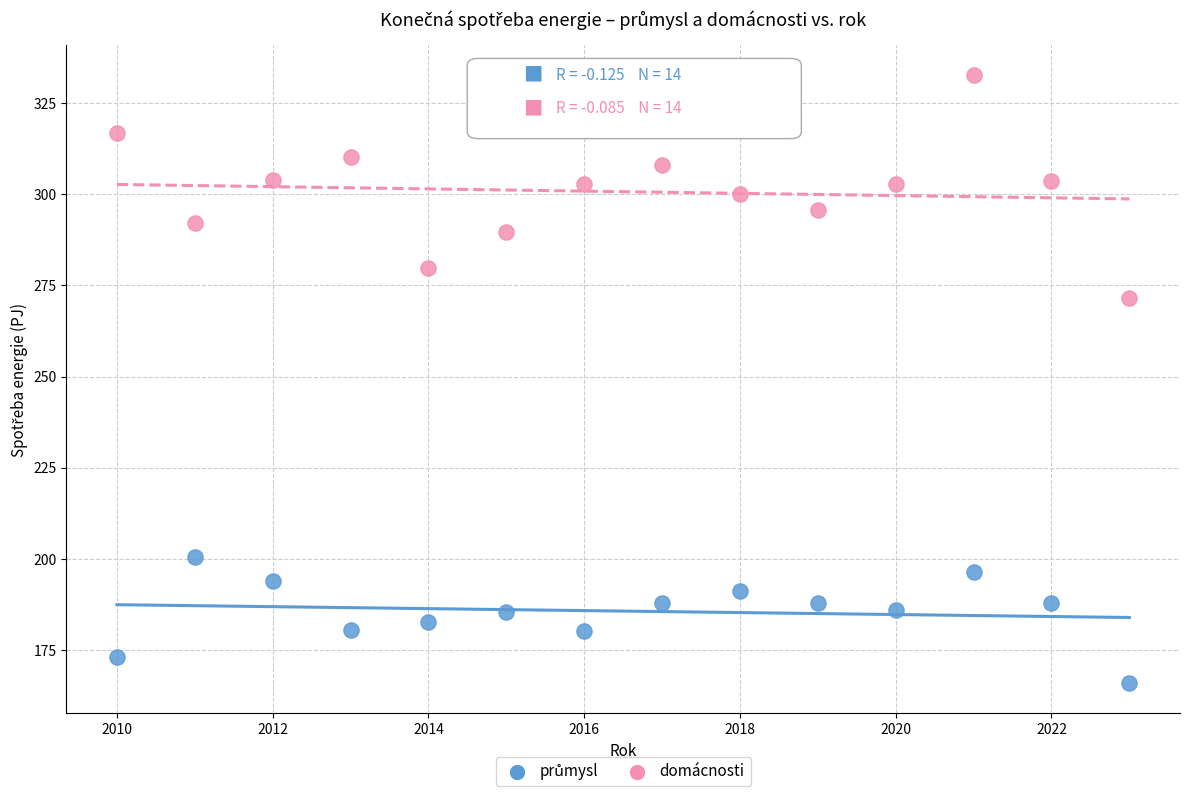

Across all series, what Y value is closest to 249?

271.6